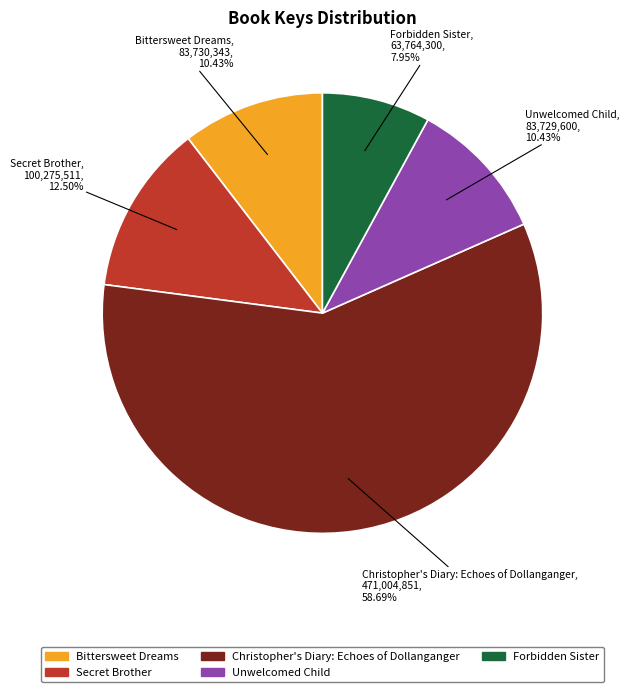

The Forbidden Sister slice represents 8% of the pie. True or false?

True